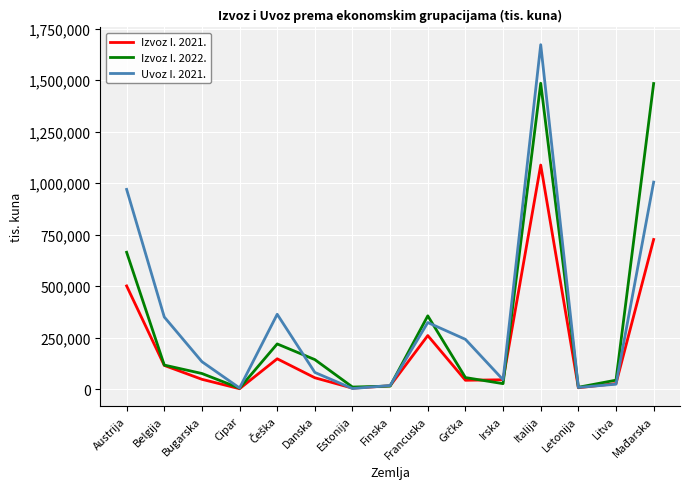

What is the average value of the Uvoz I. 2021. series?

349479